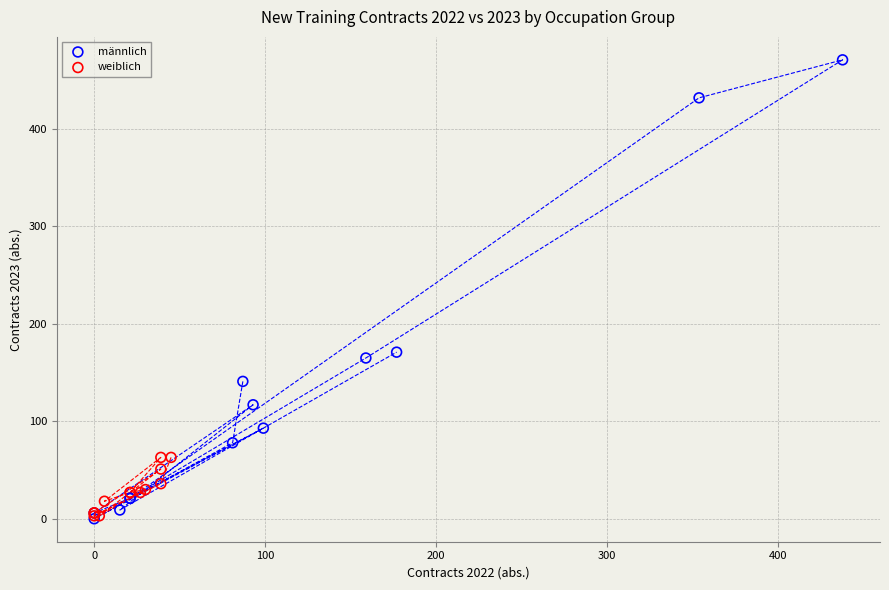

Which series has the widest spread of Y values?

männlich